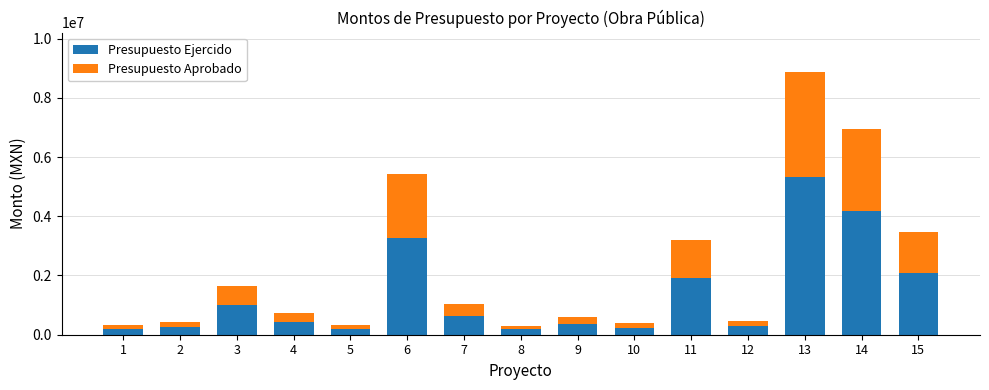

At which category is the sum across all series the highest?

13